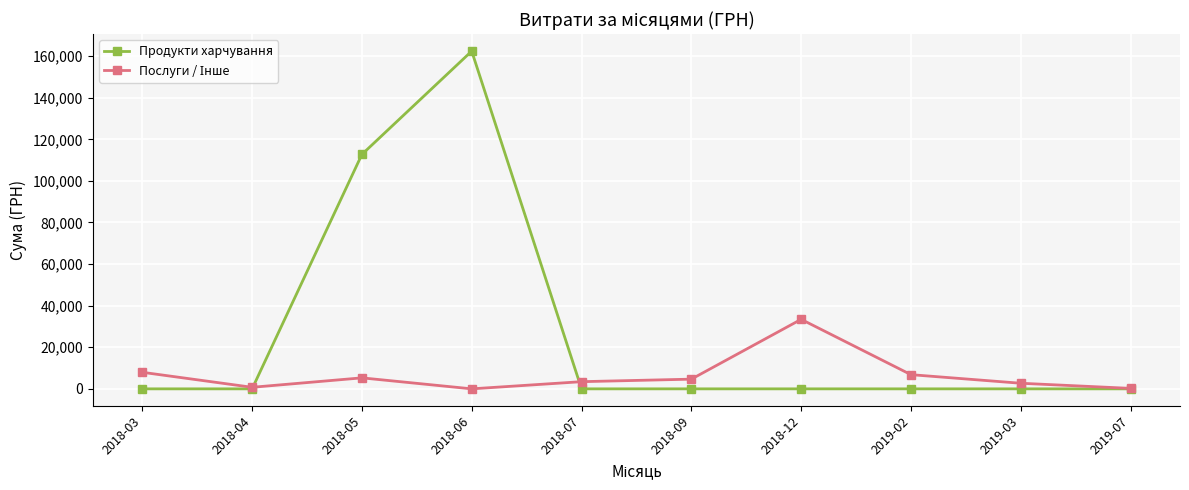

Where is the first local maximum for Продукти харчування?

2018-06